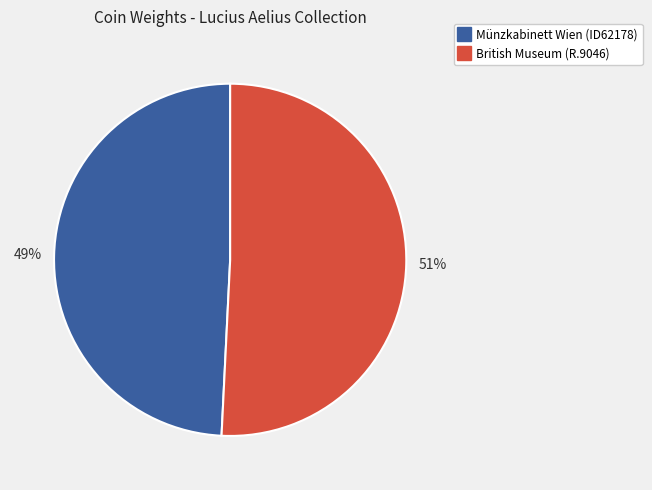

Do Münzkabinett Wien (ID62178) and British Museum (R.9046) together represent more than half of the pie?

Yes